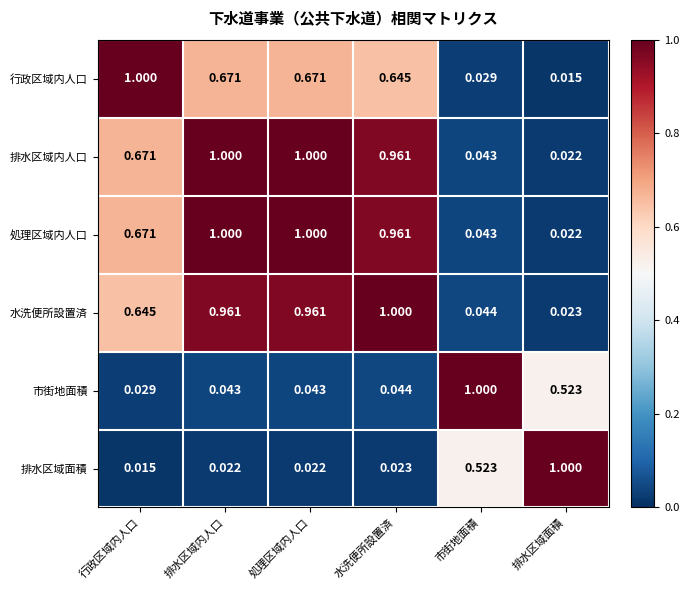

Is the value of 排水区域内人口 at 行政区域内人口 greater than the value of 行政区域内人口 at 市街地面積?

Yes